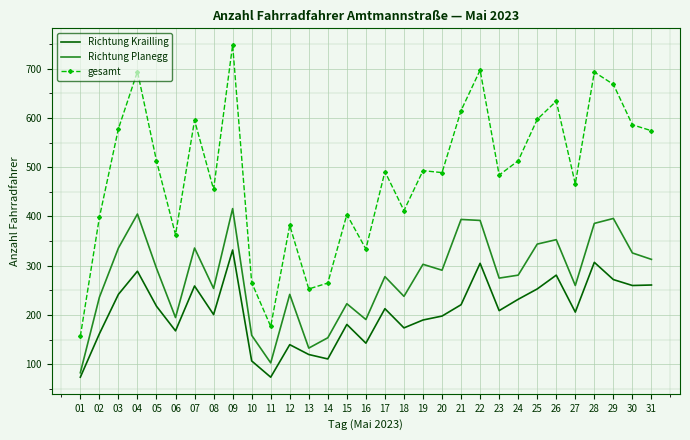

The Richtung Krailling series shows 125 at 27. True or false?

False